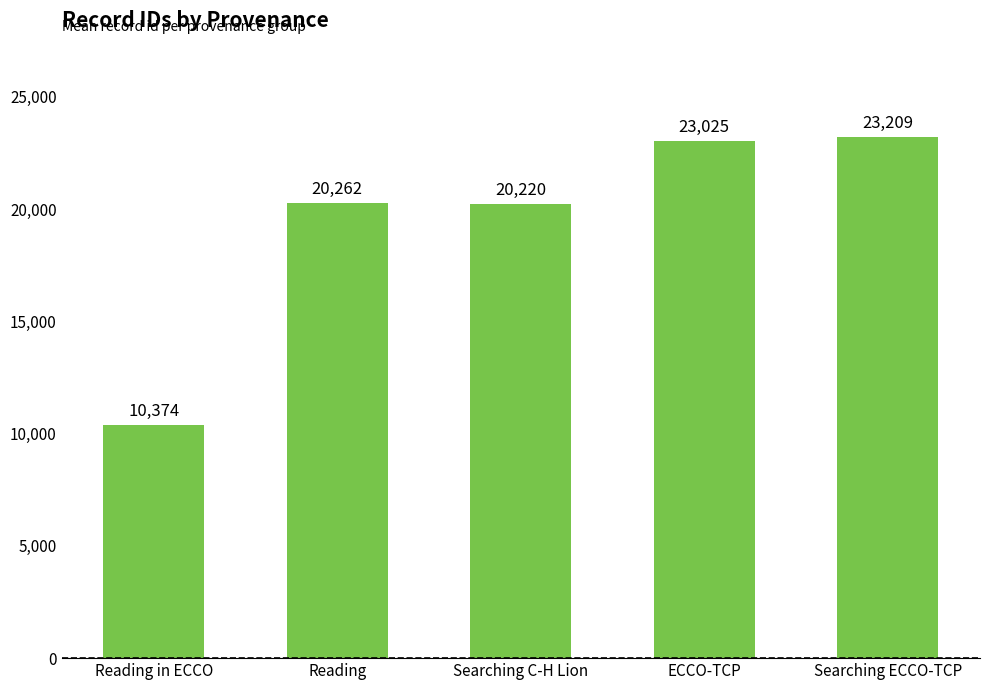

The chart shows a value of 23024.7 at ECCO-TCP. True or false?

True